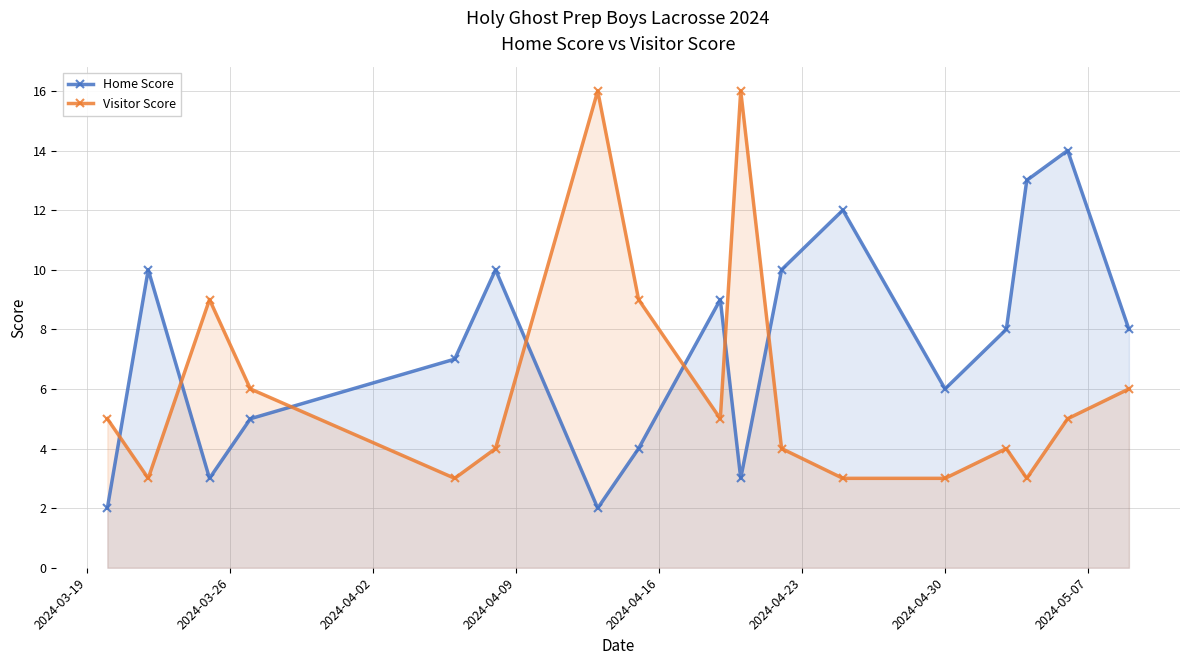

What is the maximum value shown in the chart?

16